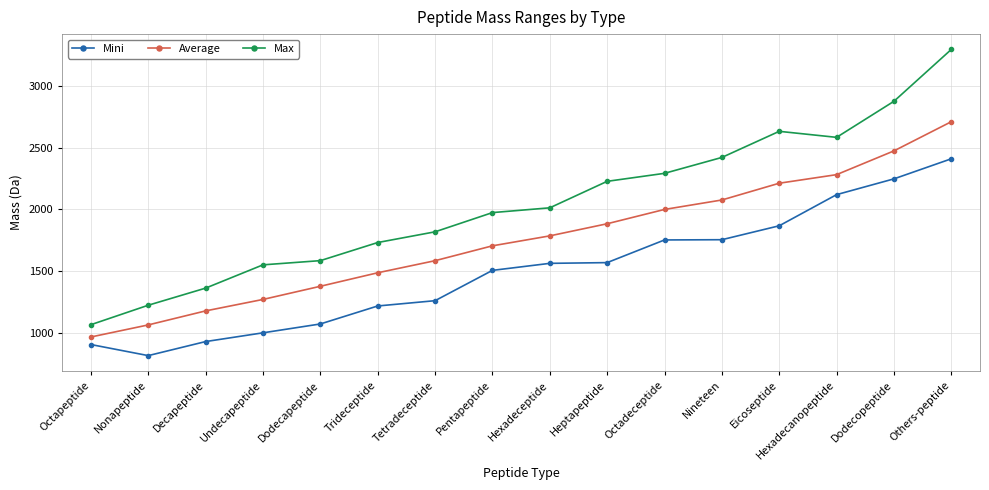

What is the maximum value shown in the chart?

3299.6